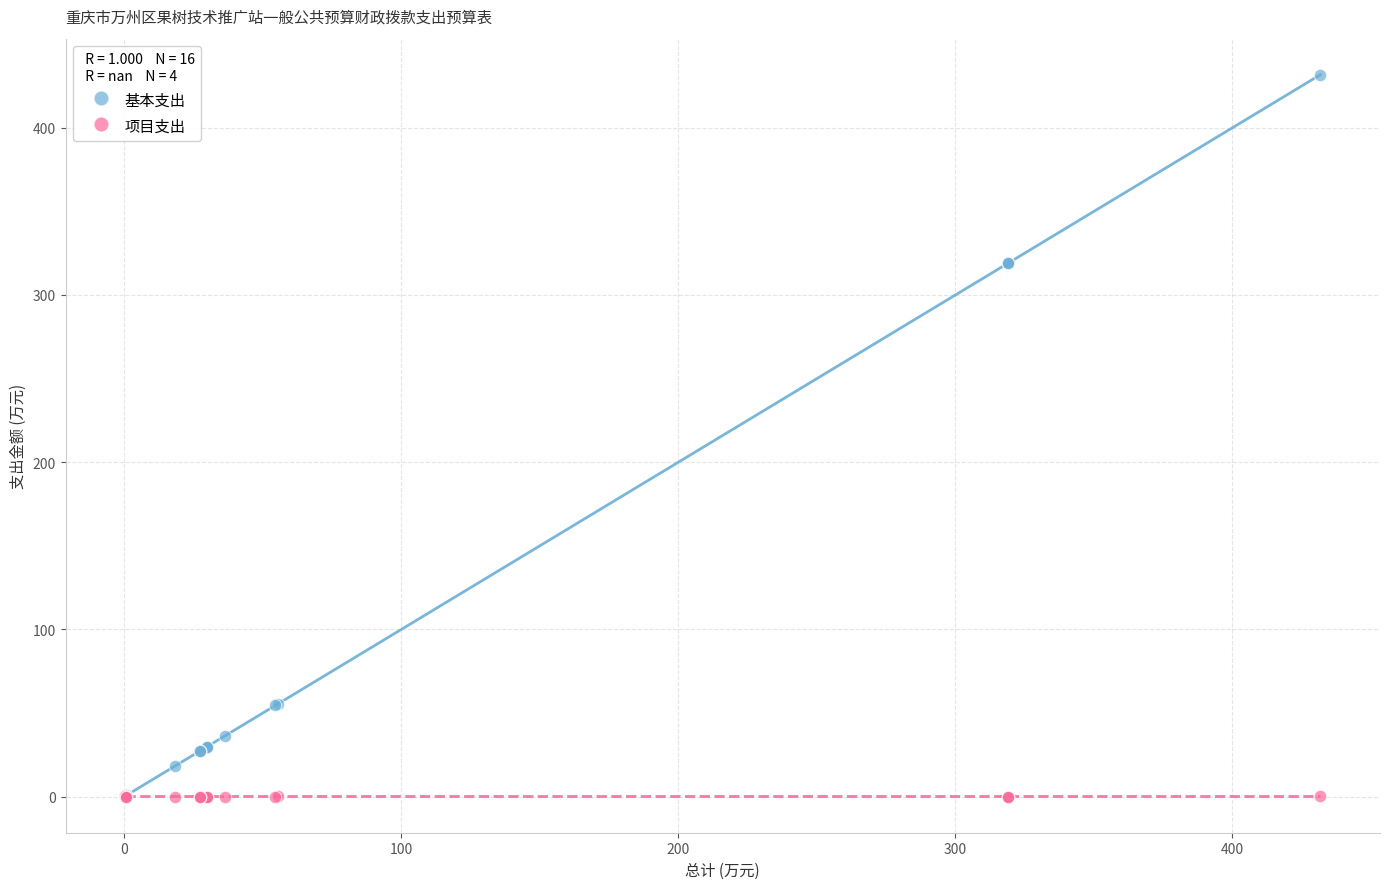

Which series reaches the maximum Y coordinate?

基本支出